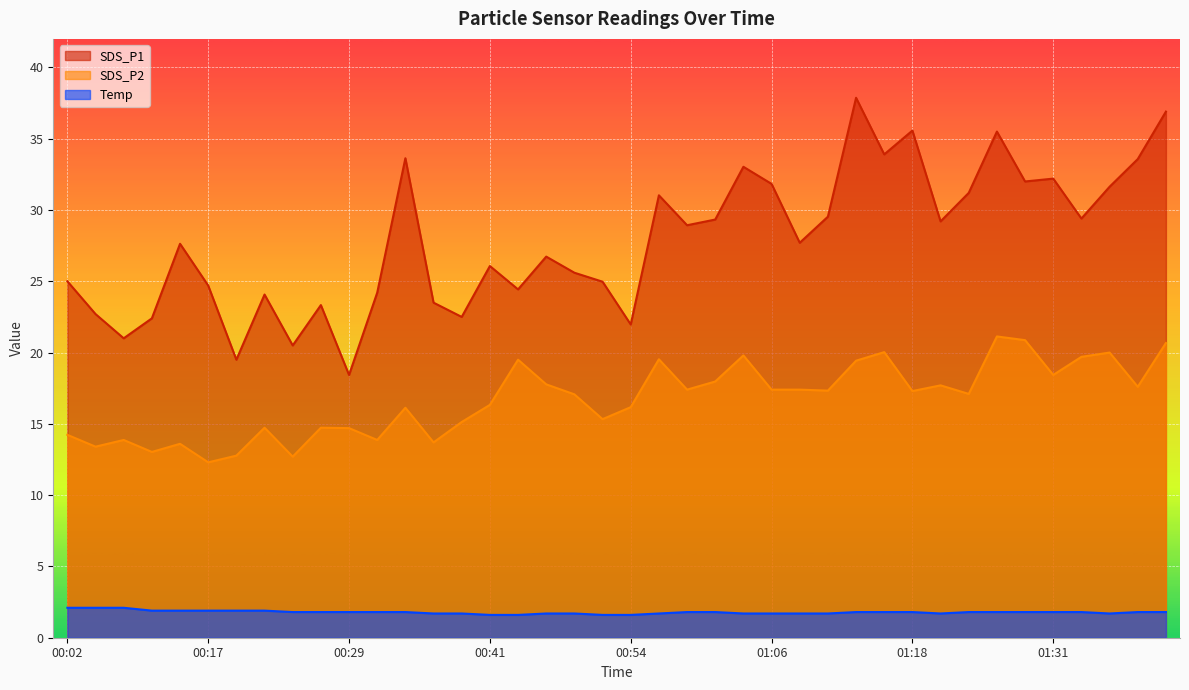

What is the label of the 21st point from the left?

00:54